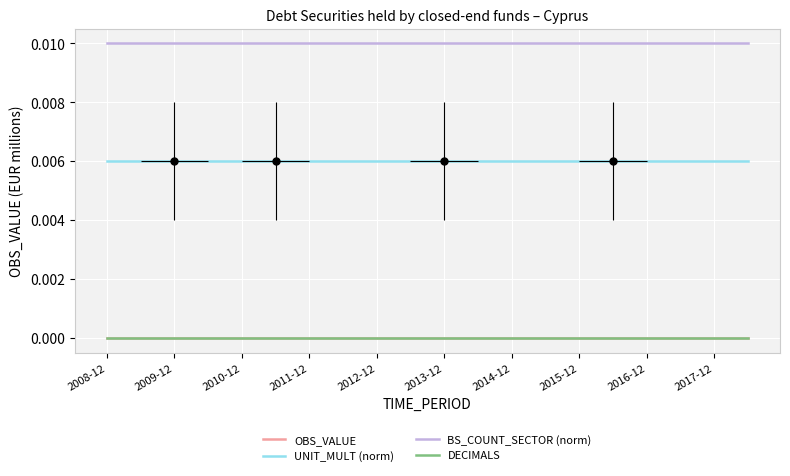

Which series has the largest range (max minus min)?

OBS_VALUE